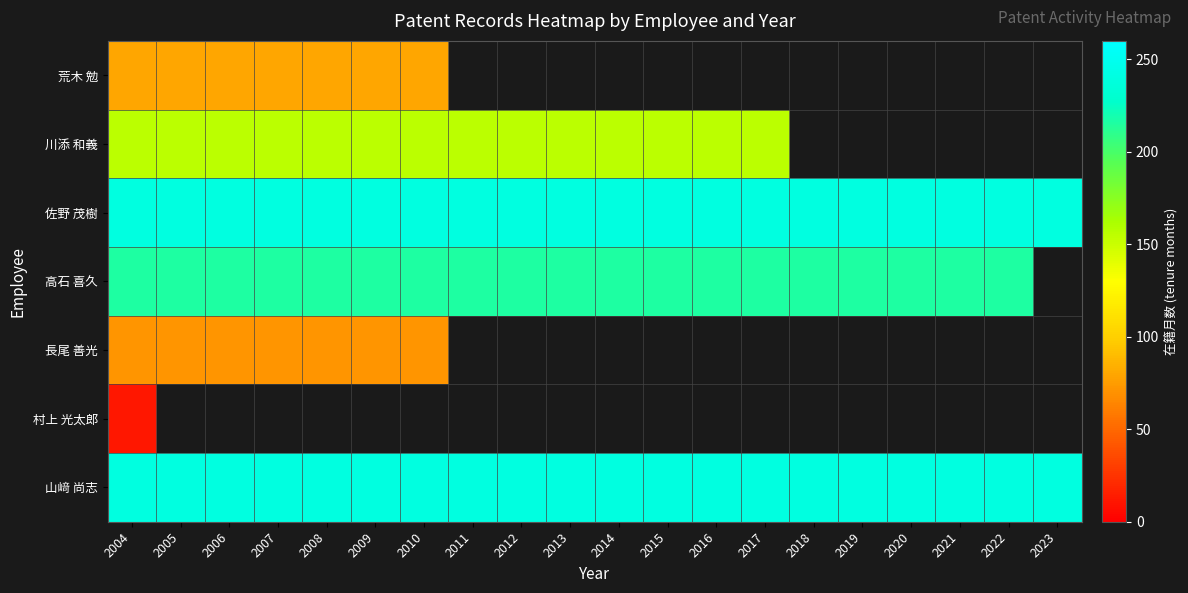

Is it true that 荒木 勉 equals 55.0 at 2008?

False